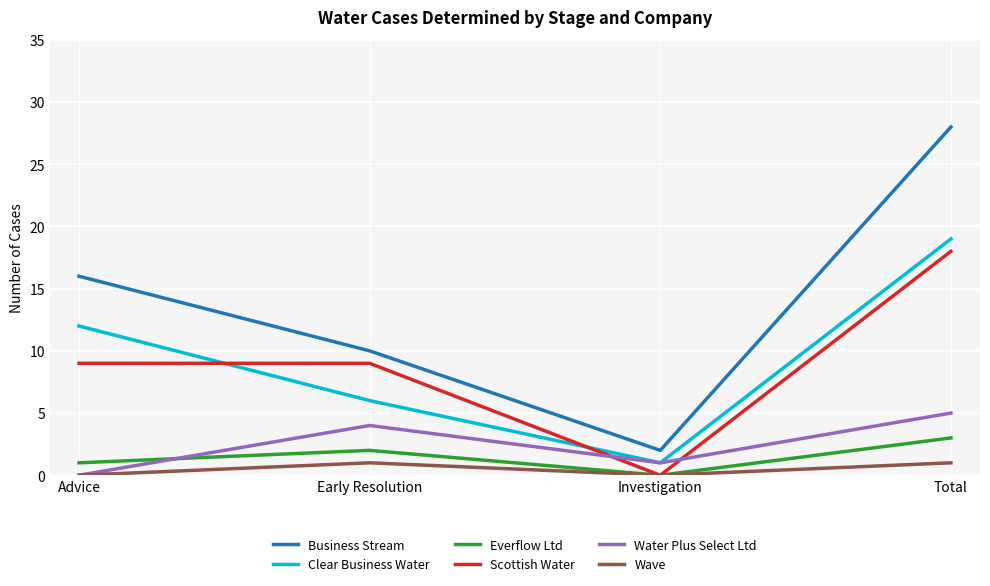

Reading right to left, what are all the values shown in this chart?

Business Stream: Total=28	Investigation=2	Early Resolution=10	Advice=16
Clear Business Water: Total=19	Investigation=1	Early Resolution=6	Advice=12
Everflow Ltd: Total=3	Investigation=0	Early Resolution=2	Advice=1
Scottish Water: Total=18	Investigation=0	Early Resolution=9	Advice=9
Water Plus Select Ltd: Total=5	Investigation=1	Early Resolution=4	Advice=0
Wave: Total=1	Investigation=0	Early Resolution=1	Advice=0